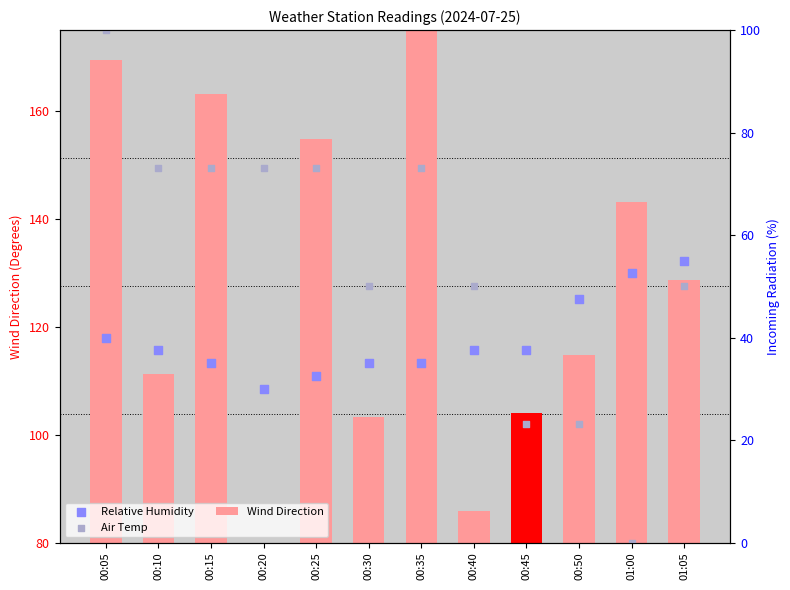

Which series contains the lowest Y value?

Wind Direction